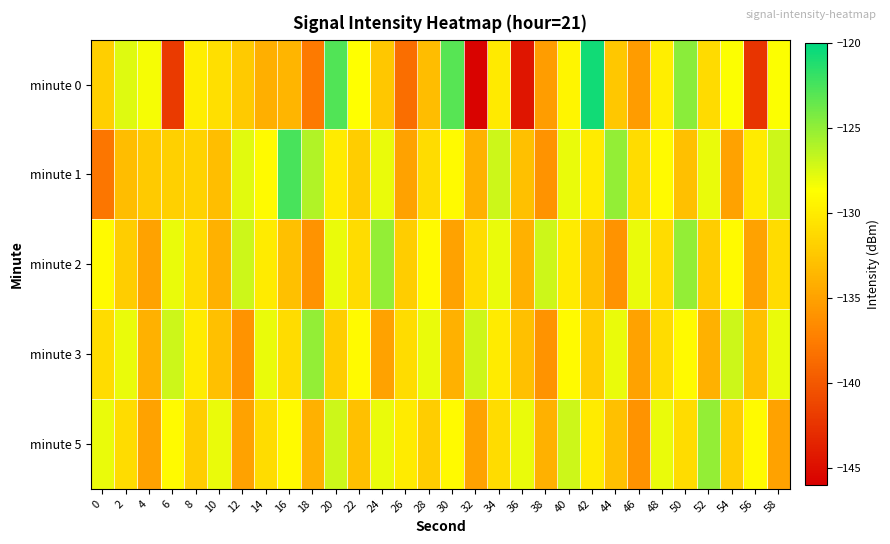

Reading right to left, list all the values displayed in this chart.

minute 0: 58=-128.5	56=-142.4	54=-128.6	52=-131.1	50=-124.7	48=-129.8	46=-135.4	44=-132.4	42=-120.7	40=-129.3	38=-135.2	36=-144.6	34=-130.1	32=-145.7	30=-123.0	28=-133.2	26=-138.4	24=-132.4	22=-128.7	20=-122.8	18=-137.7	16=-133.7	14=-134.0	12=-132.2	10=-130.8	8=-129.8	6=-141.9	4=-128.4	2=-127.6	0=-131.9
minute 1: 58=-127.0	56=-130.0	54=-135.0	52=-128.0	50=-133.0	48=-129.0	46=-131.0	44=-125.0	42=-130.0	40=-128.0	38=-136.0	36=-133.0	34=-127.0	32=-134.0	30=-129.0	28=-131.0	26=-135.0	24=-128.0	22=-132.0	20=-130.0	18=-126.1	16=-122.5	14=-129.0	12=-127.7	10=-133.1	8=-131.8	6=-131.9	4=-132.3	2=-133.2	0=-137.9
minute 2: 58=-131.0	56=-135.0	54=-129.0	52=-132.0	50=-125.0	48=-131.0	46=-128.0	44=-136.0	42=-133.0	40=-130.0	38=-127.0	36=-134.0	34=-128.0	32=-131.0	30=-135.0	28=-129.0	26=-132.0	24=-125.0	22=-131.0	20=-128.0	18=-136.0	16=-133.0	14=-130.0	12=-127.0	10=-134.0	8=-131.0	6=-128.0	4=-135.0	2=-132.0	0=-129.0
minute 3: 58=-128.0	56=-133.0	54=-127.0	52=-134.0	50=-129.0	48=-131.0	46=-135.0	44=-128.0	42=-132.0	40=-129.0	38=-136.0	36=-133.0	34=-130.0	32=-127.0	30=-134.0	28=-128.0	26=-131.0	24=-135.0	22=-129.0	20=-132.0	18=-125.0	16=-131.0	14=-128.0	12=-136.0	10=-133.0	8=-130.0	6=-127.0	4=-134.0	2=-128.0	0=-131.0
minute 5: 58=-135.0	56=-129.0	54=-132.0	52=-125.0	50=-131.0	48=-128.0	46=-136.0	44=-133.0	42=-130.0	40=-127.0	38=-134.0	36=-128.0	34=-131.0	32=-135.0	30=-129.0	28=-132.0	26=-130.0	24=-128.0	22=-133.0	20=-127.0	18=-134.0	16=-129.0	14=-131.0	12=-135.0	10=-128.0	8=-132.0	6=-129.0	4=-135.0	2=-131.0	0=-128.0